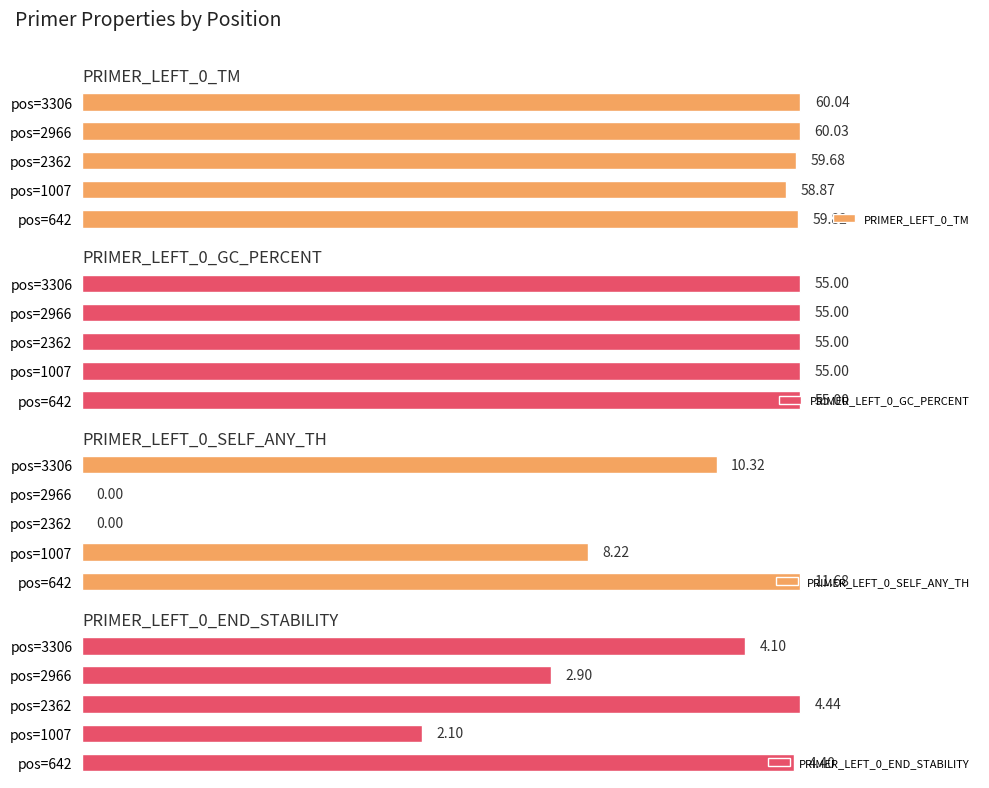

List the labels in order of PRIMER_LEFT_0_TM value, largest first.

pos=3306, pos=2966, pos=642, pos=2362, pos=1007